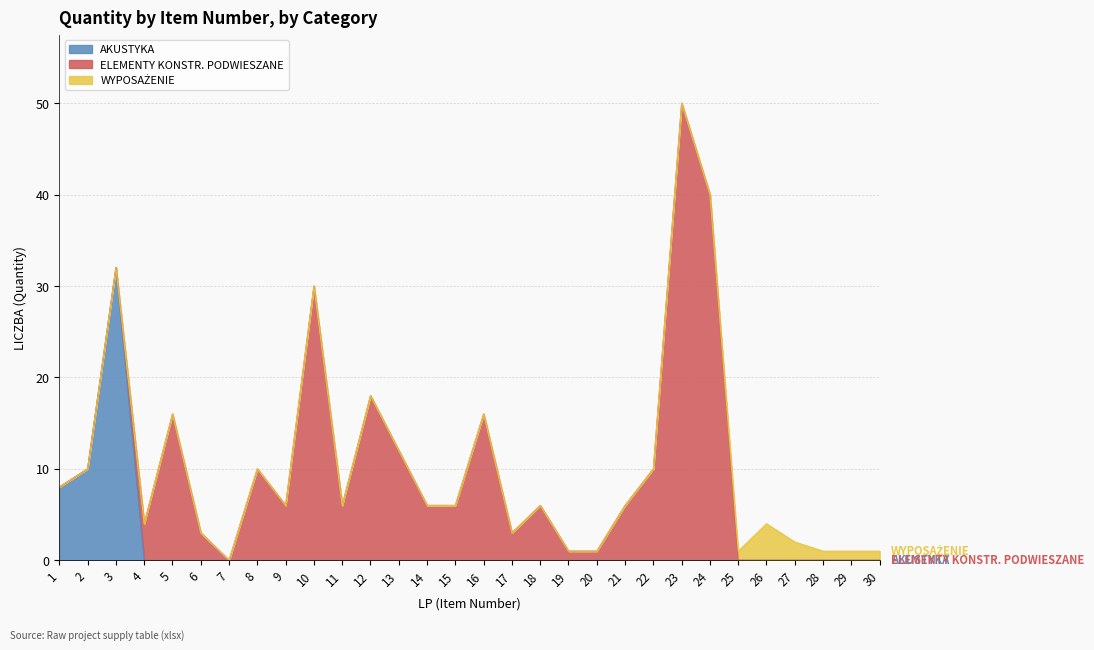

Which series changed the most between 16 and 26?

ELEMENTY KONSTR. PODWIESZANE